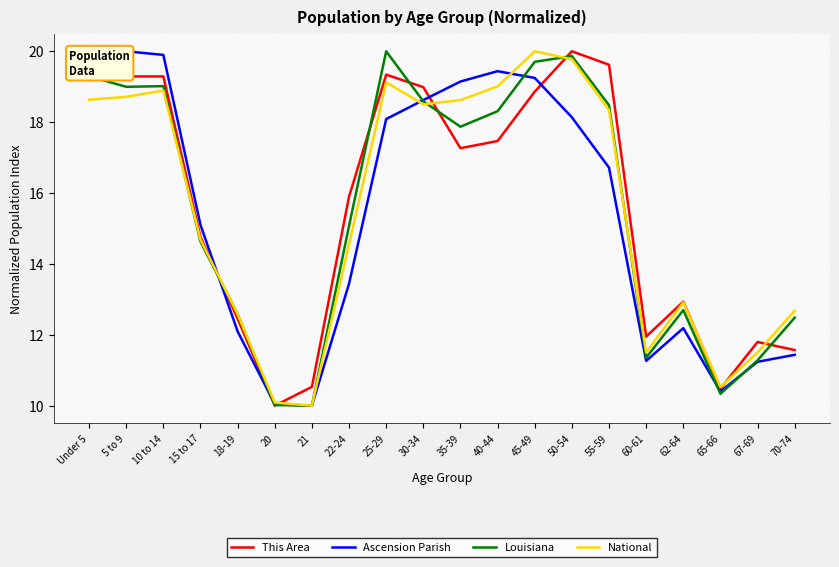

How many values in the National series are below 18?

10